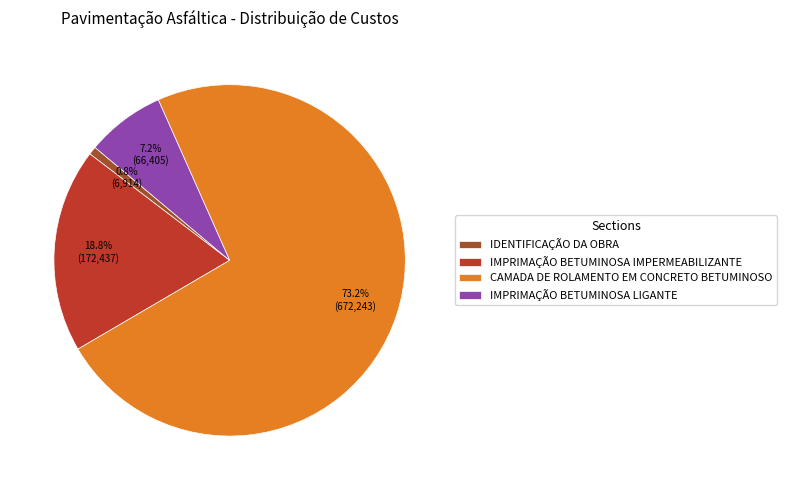

Do IMPRIMAÇÃO BETUMINOSA LIGANTE and IDENTIFICAÇÃO DA OBRA together represent more than half of the pie?

No